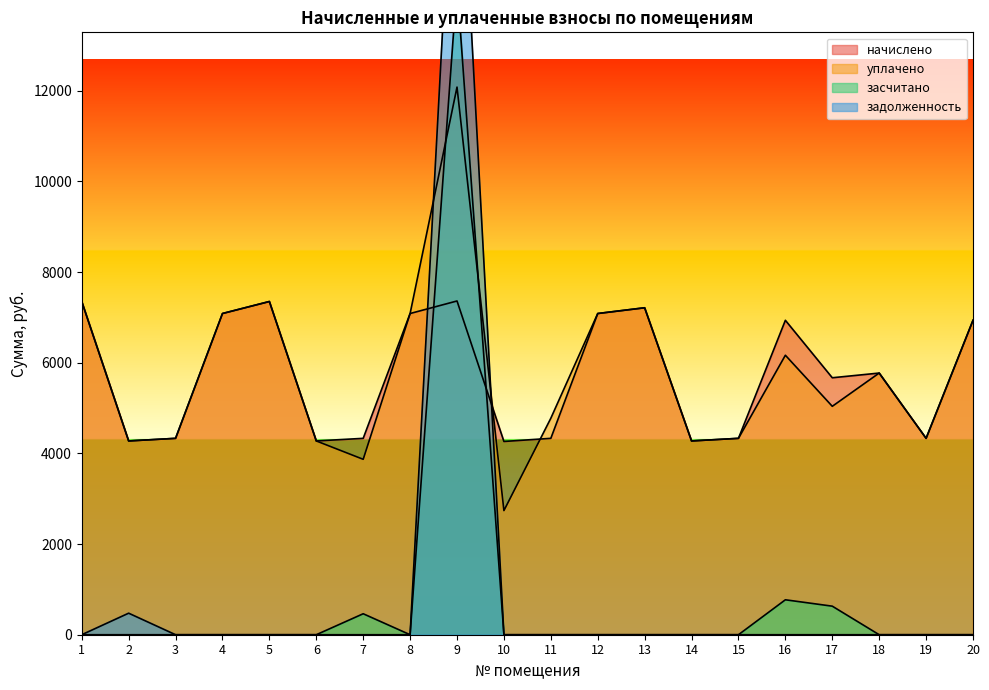

How many data points in задолженность are above 0?

2